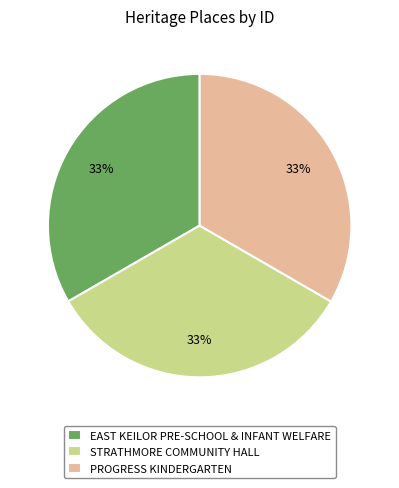

True or false: EAST KEILOR PRE-SCHOOL & INFANT WELFARE accounts for 33% of the total.

True